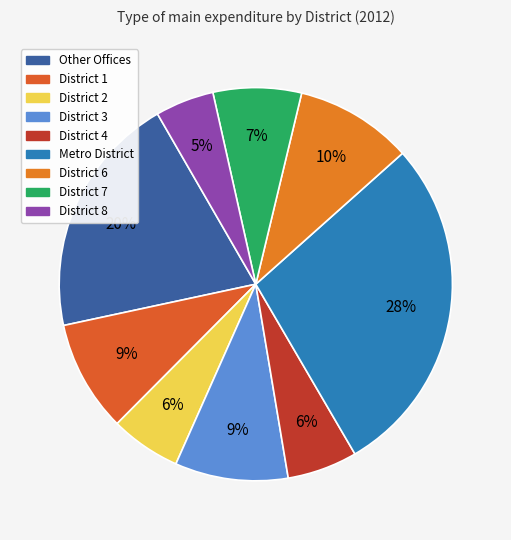

How many segments does this pie chart have?

9